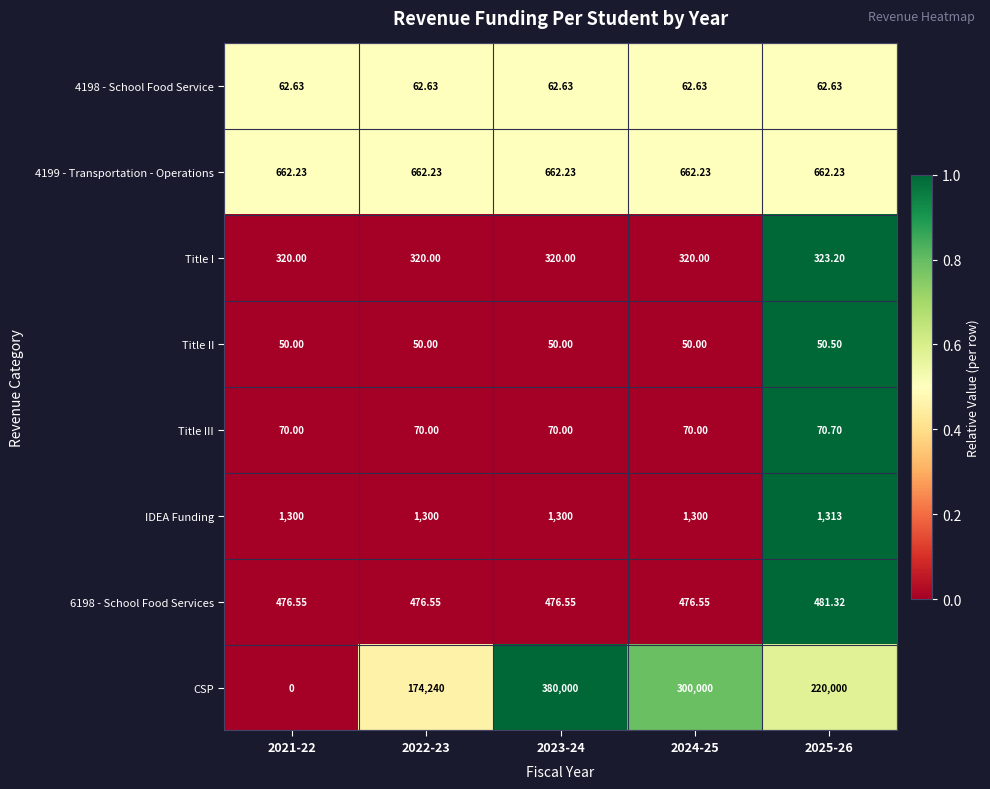

What is the maximum value shown in the chart?

380000.0